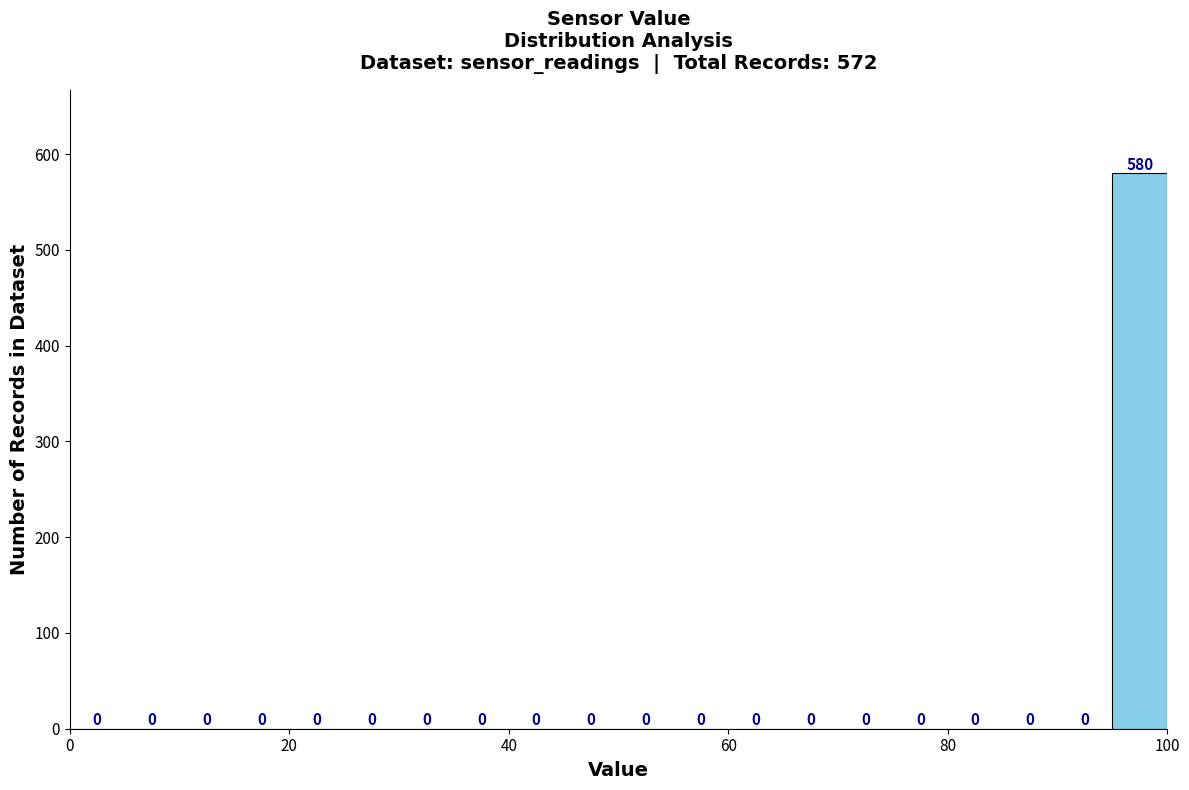

Around what value on the x-axis is the tallest bar? Give the approximate position of its centre, as read against the axis.

98